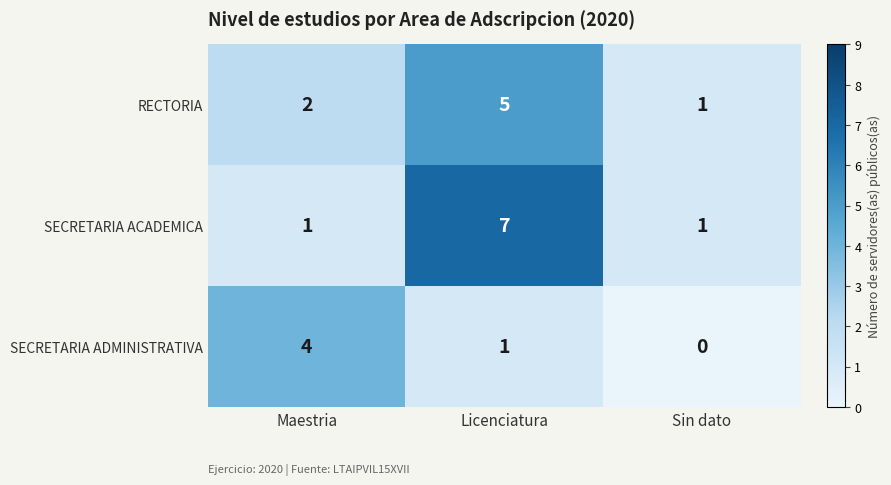

At Maestria, list the series in order from smallest to largest.

SECRETARIA ACADEMICA, RECTORIA, SECRETARIA ADMINISTRATIVA